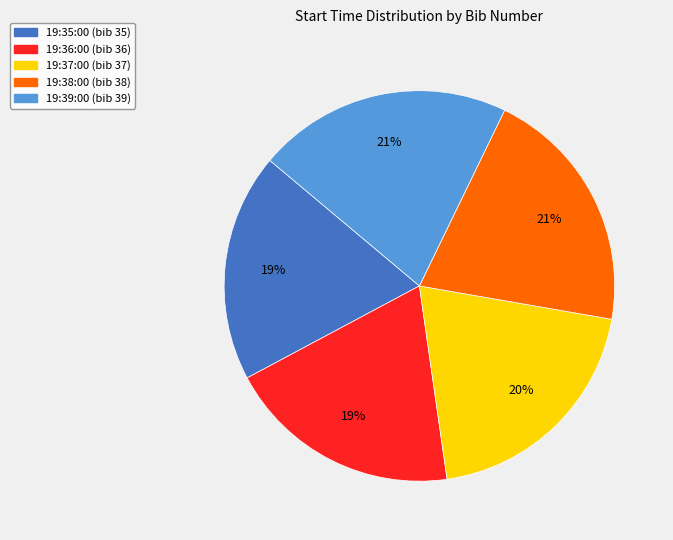

To the nearest percent, what is the average slice percentage?

20%